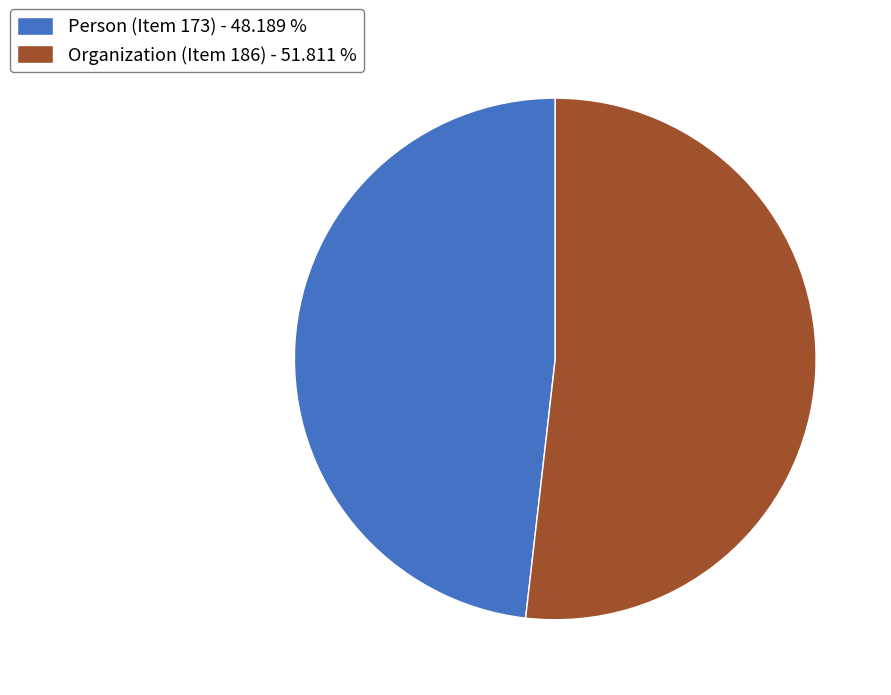

What is the largest slice in the pie chart?

Organization (Item 186)